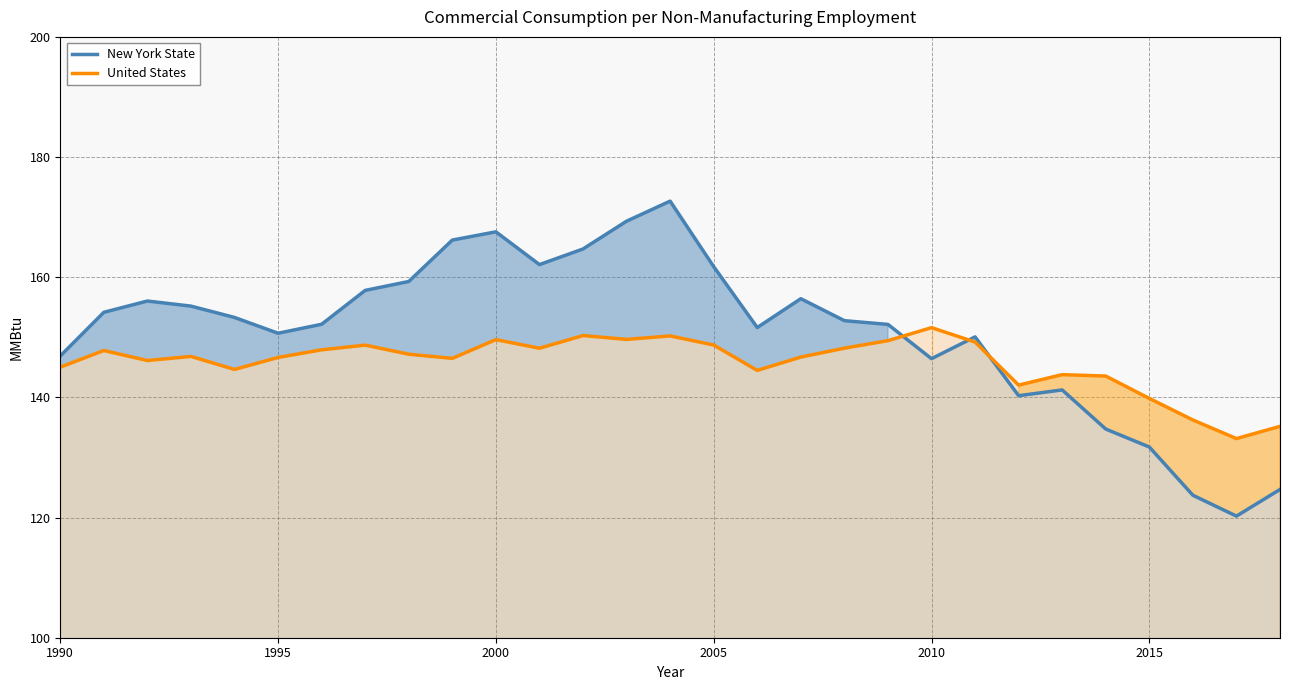

How many intersections are there between New York State and United States?

3